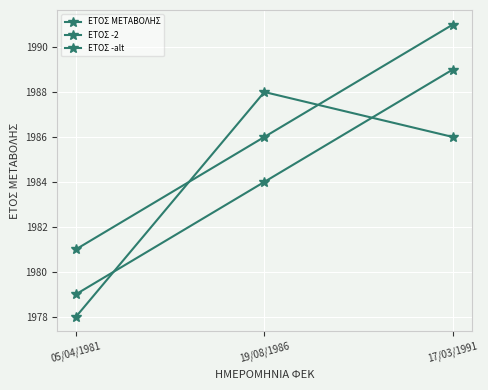

Does the chart have visible grid lines?

Yes